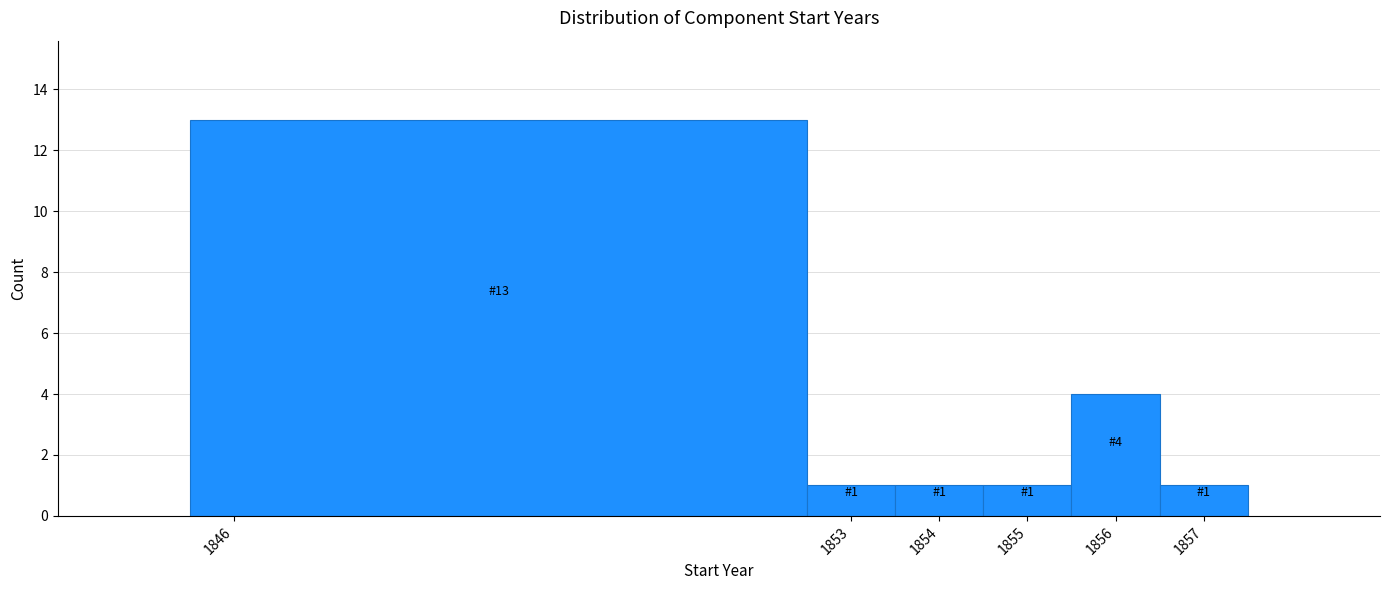

Over which range of the x-axis is the bar tallest?

1845.5 to 1852.5